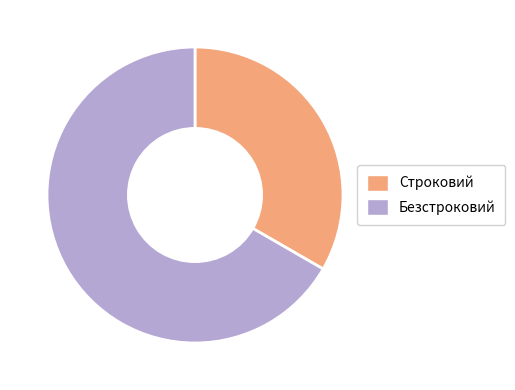

Which category has the smallest portion of the pie?

Строковий